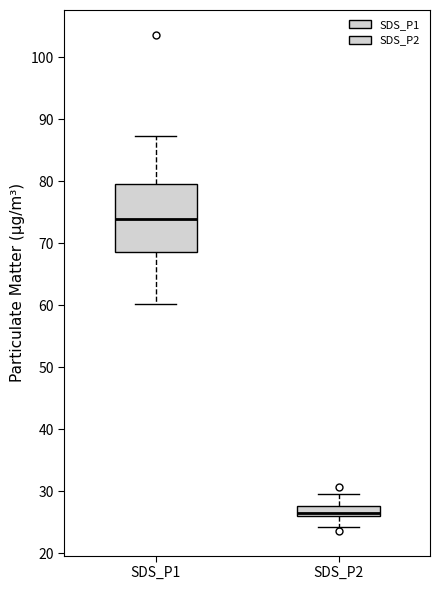

Comparing the boxes themselves (not the whiskers), which one is the tallest?

SDS_P1